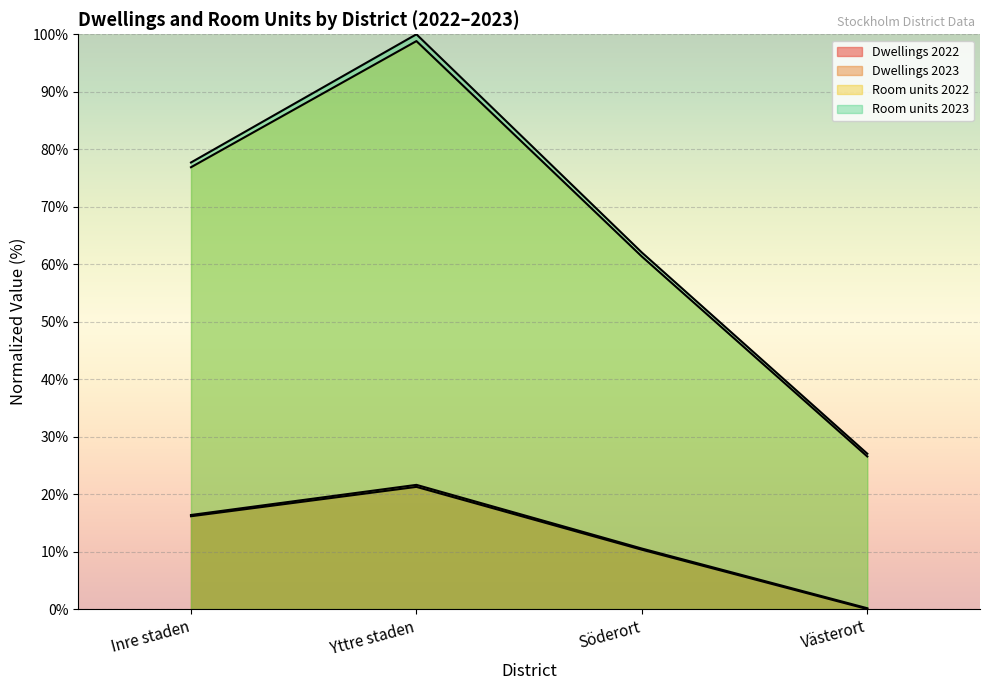

Rank the categories by Room units 2023 value from lowest to highest.

Västerort, Söderort, Inre staden, Yttre staden